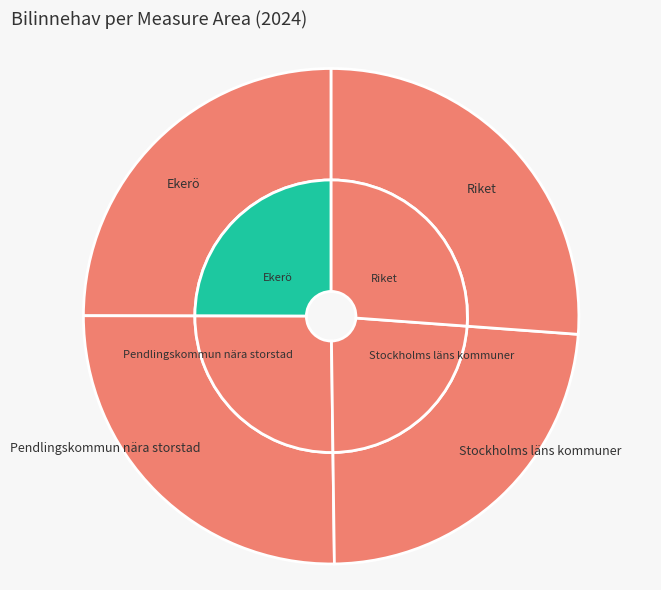

Is it true that Ekerö is 25% of the pie?

True